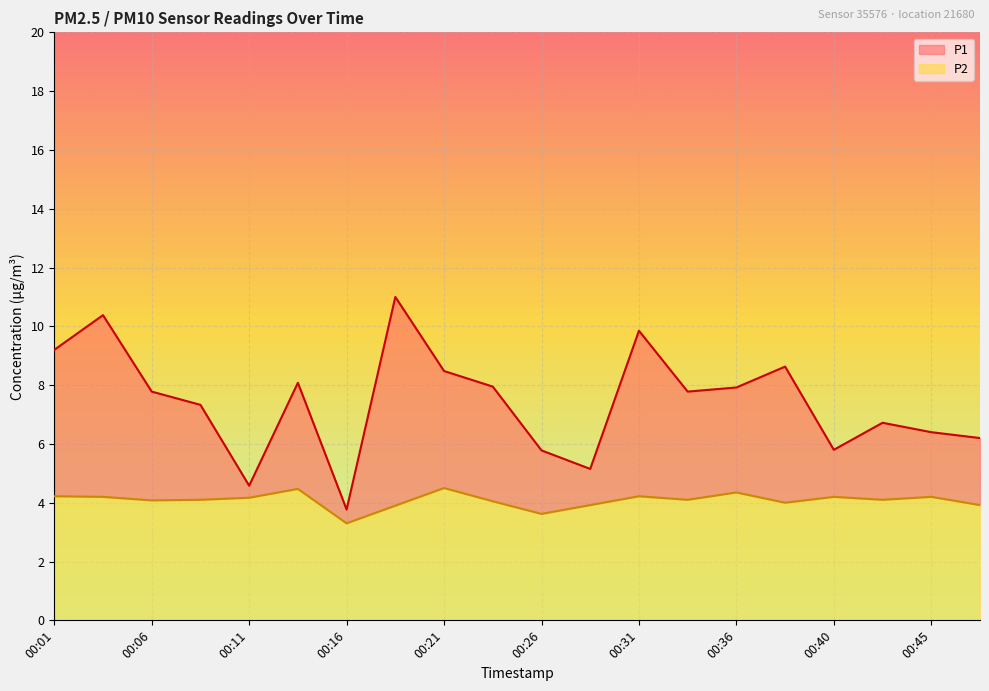

Is it true that P1 equals 6.2 at 00:48?

True